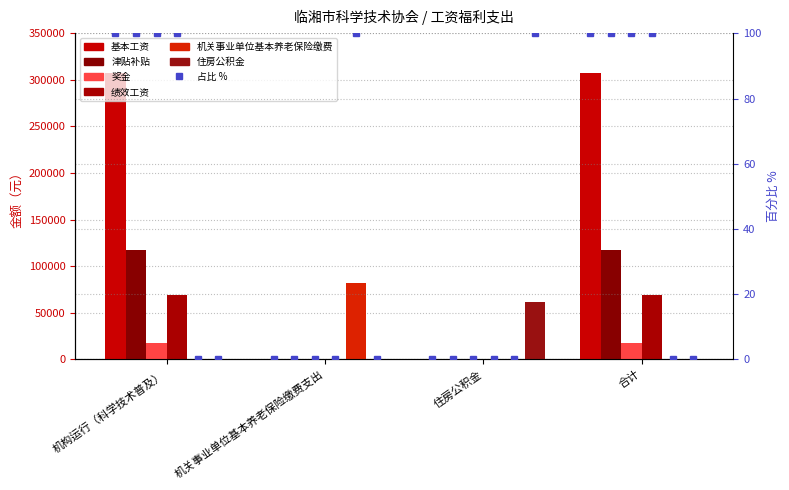

What is the label of the 4th bar from the right?

机构运行（科学技术普及）